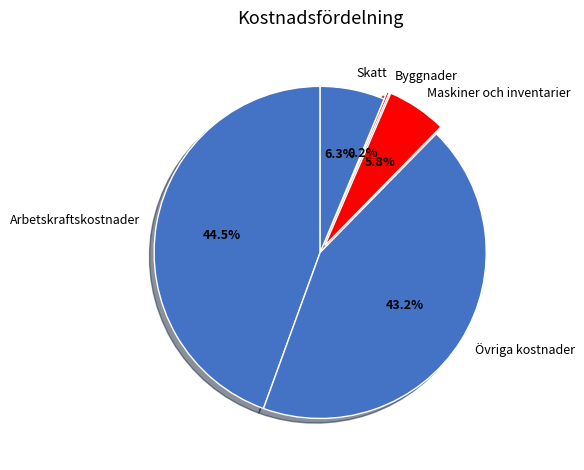

How much of the chart is everything except Övriga kostnader?

56.8%